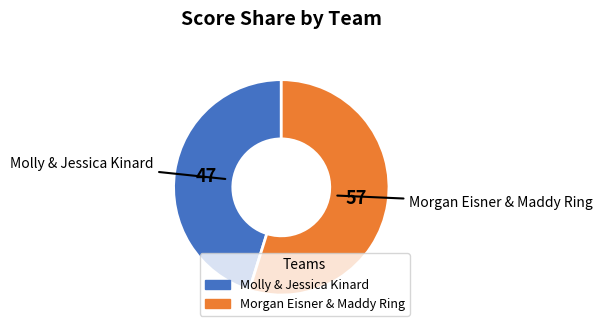

Do Molly & Jessica Kinard and Morgan Eisner & Maddy Ring together represent more than half of the pie?

Yes